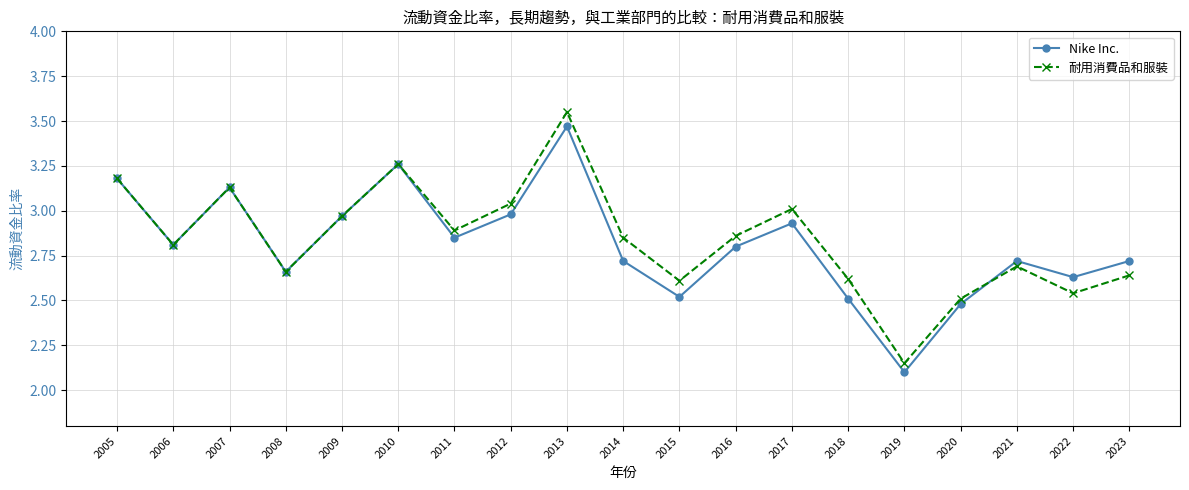

What is the value of the Nike Inc. point at the 1st from the left?

3.2